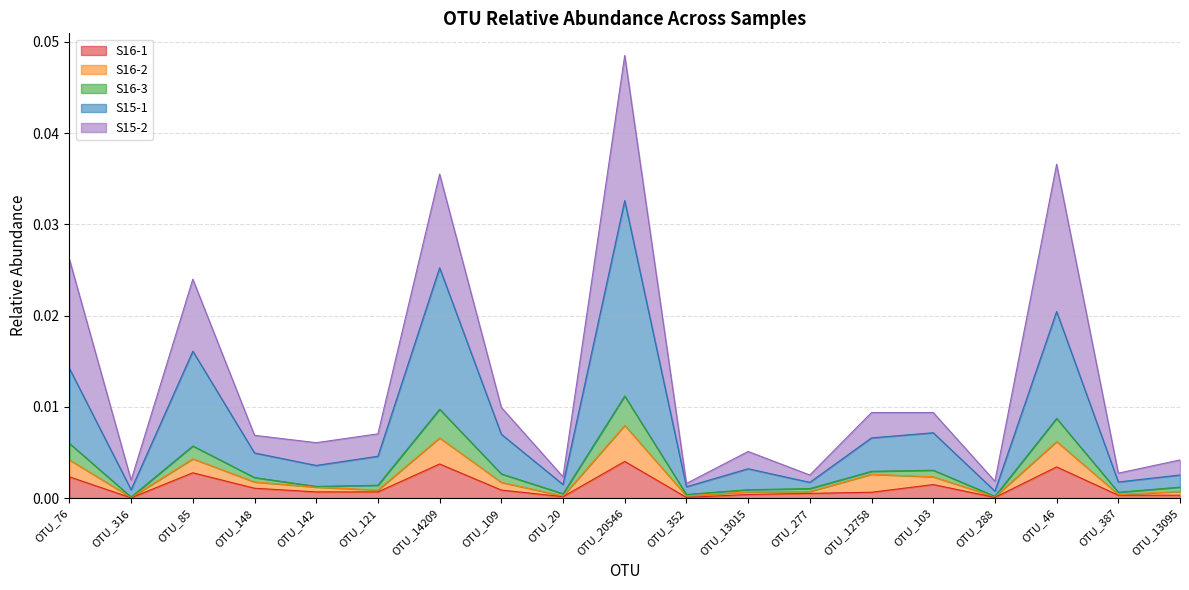

At which category is the sum across all series the highest?

OTU_20546